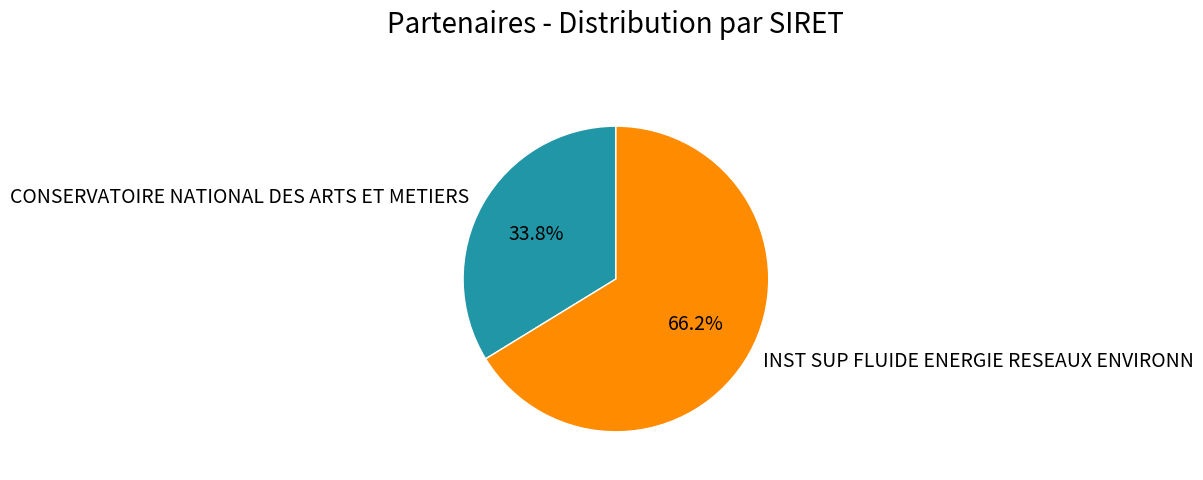

Which has a higher value, CONSERVATOIRE NATIONAL DES ARTS ET METIERS or INST SUP FLUIDE ENERGIE RESEAUX ENVIRONN?

INST SUP FLUIDE ENERGIE RESEAUX ENVIRONN